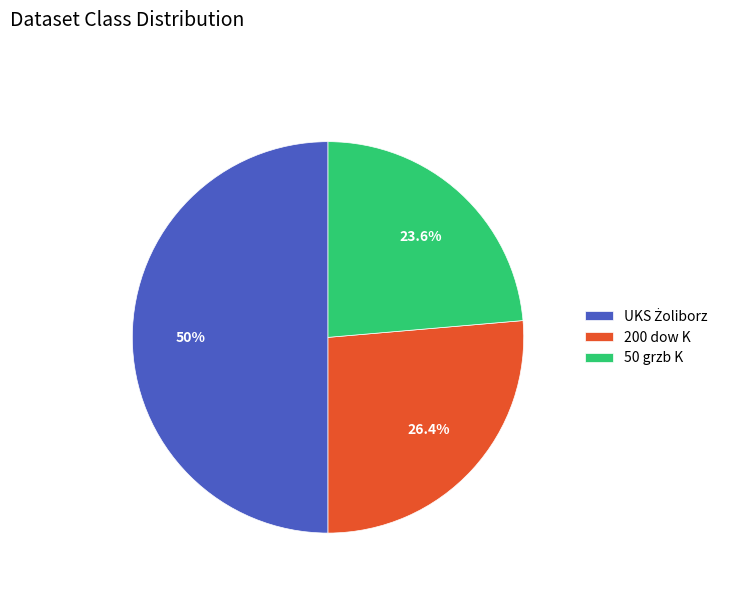

How many segments does this pie chart have?

3